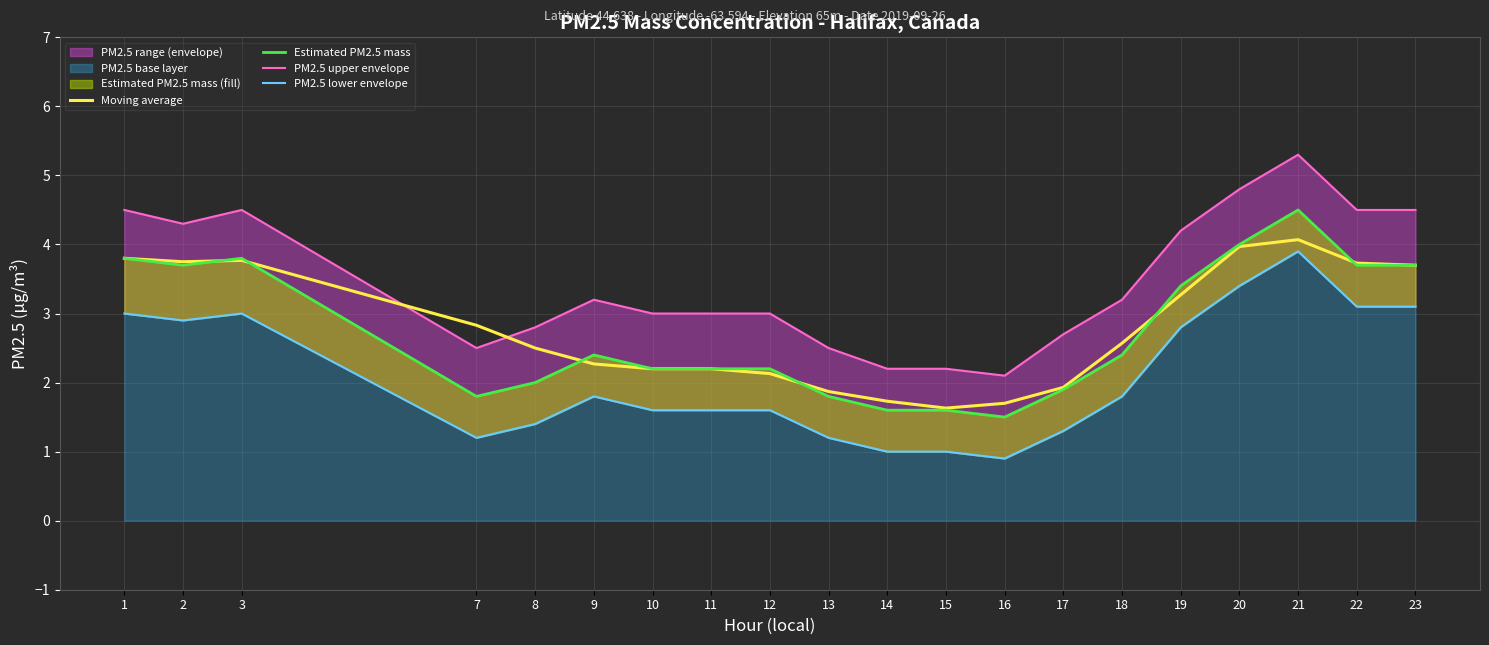

At which label is PM2.5 lower envelope closest to 2?

9